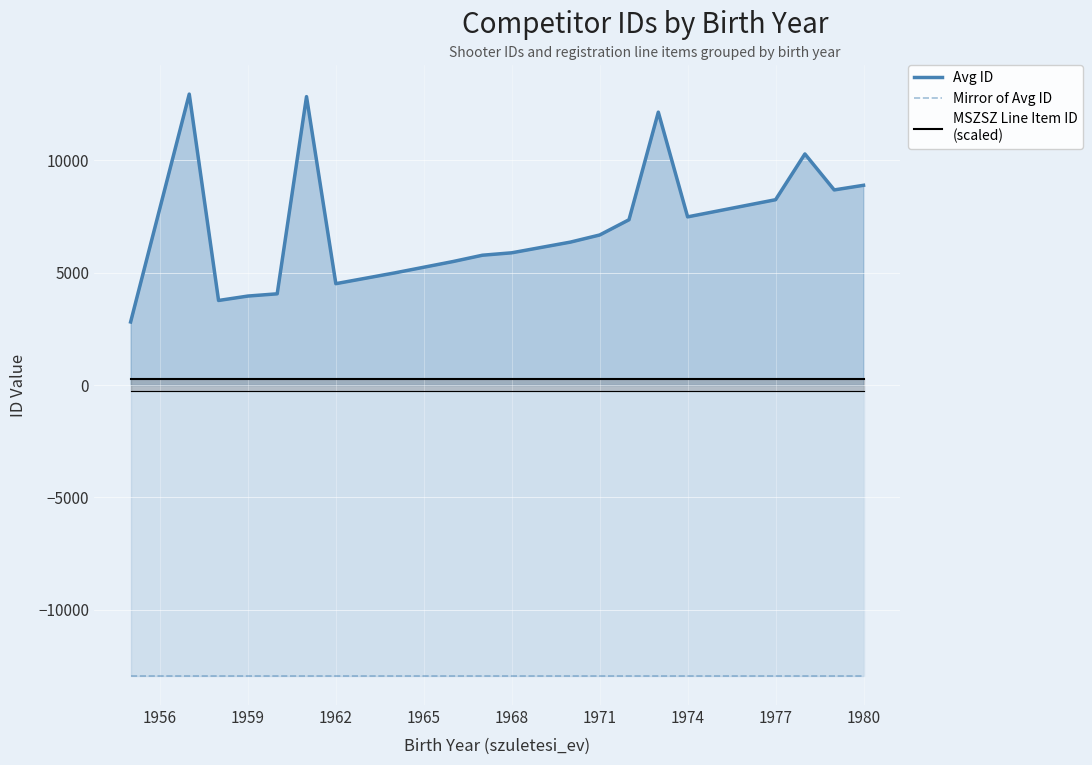

What are all the series names shown in the legend?

Avg ID, Mirror of Avg ID, MSZSZ Line Item ID
(scaled)